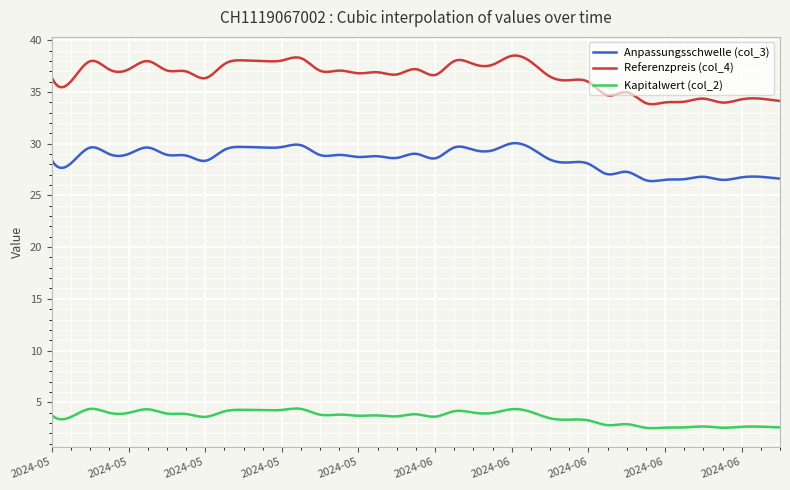

Which series has the largest total across all categories?

Referenzpreis (col_4)